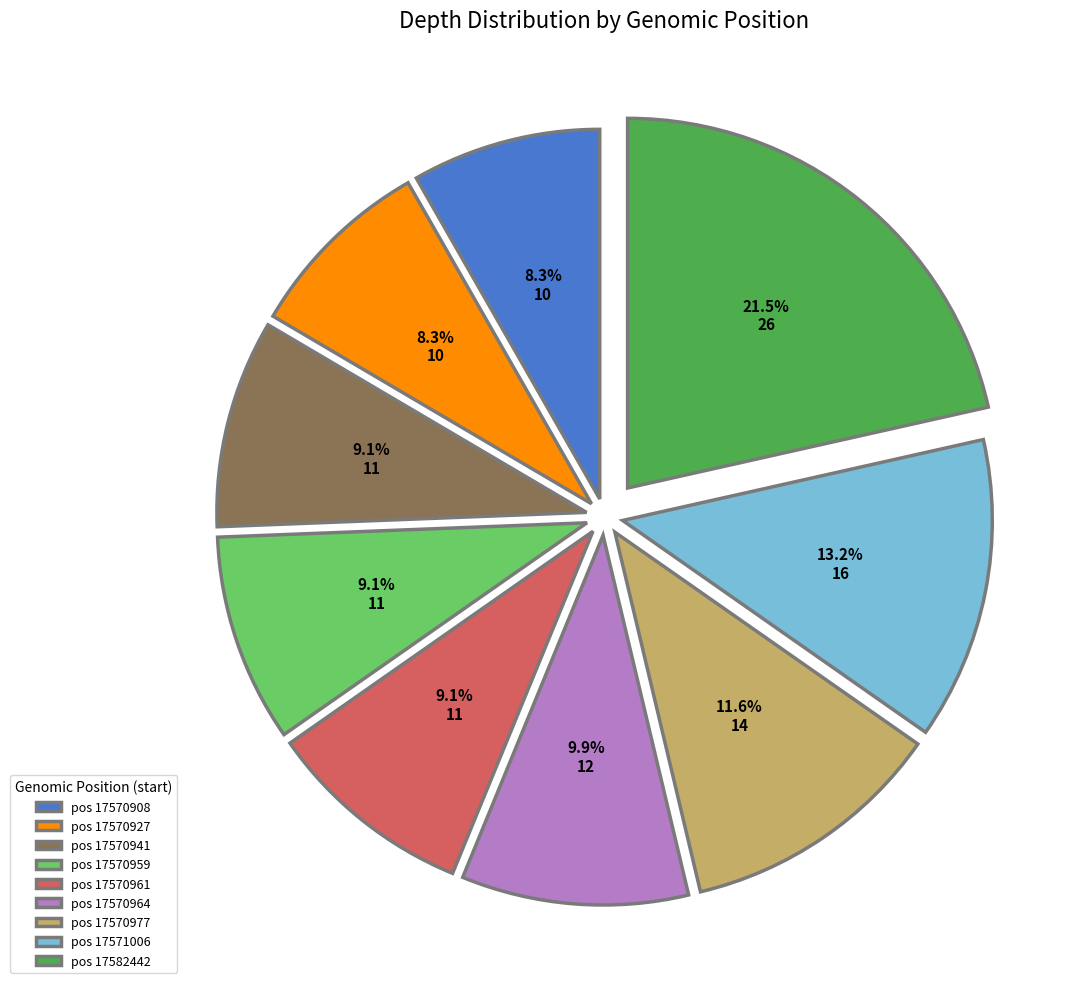

Which slice is the largest?

pos 17582442